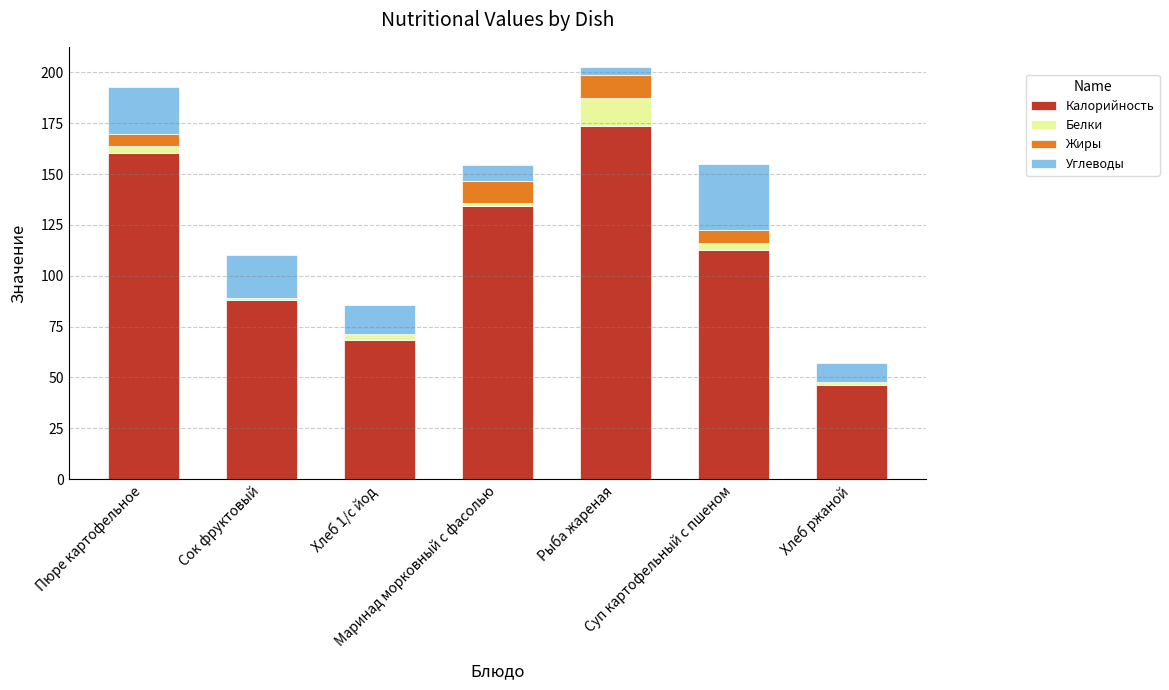

At which category is the sum across all series the highest?

Рыба жареная